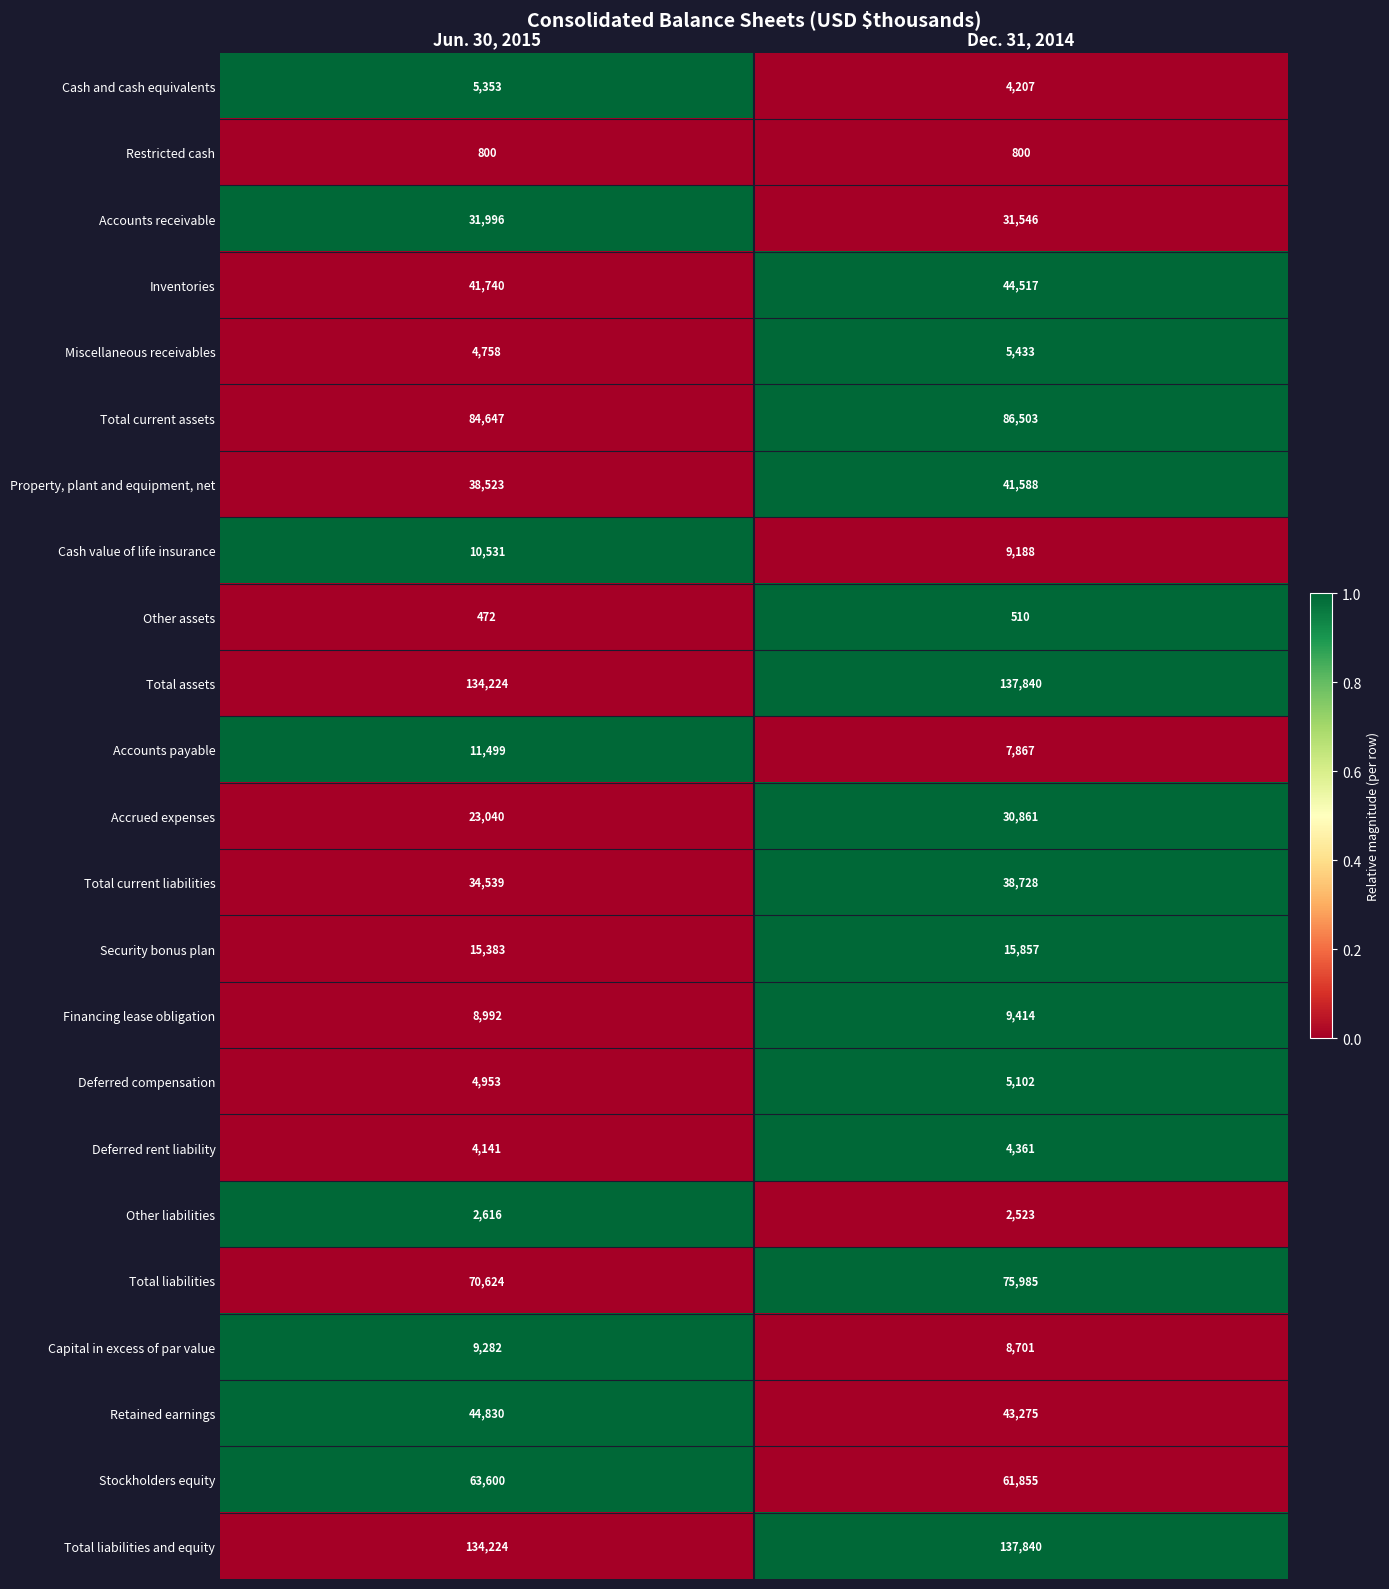

What is the total value across all series at Dec. 31, 2014?

804501